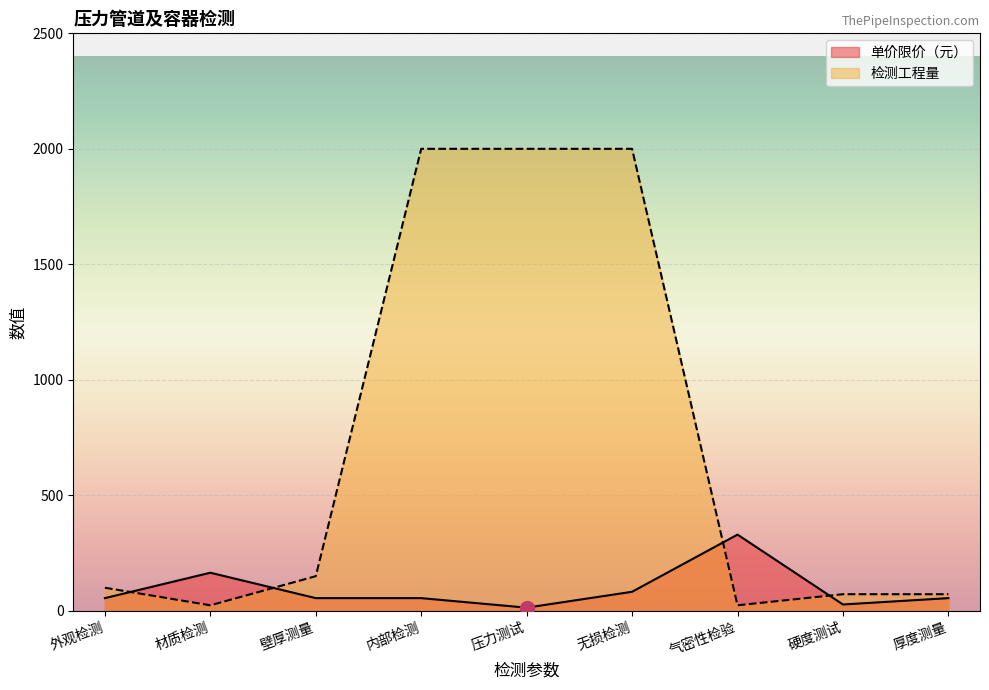

What is the difference between the highest and lowest values at 内部检测?

1945.0